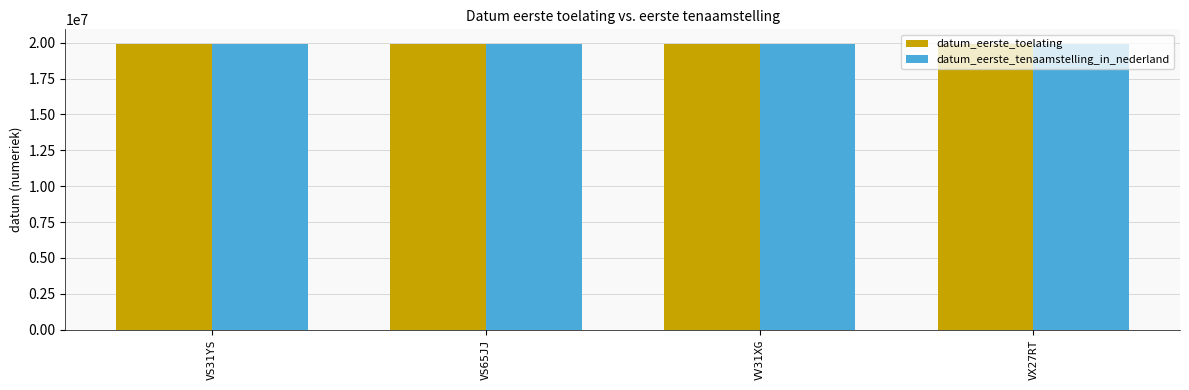

What is the highest value of the datum_eerste_toelating series?

19931209